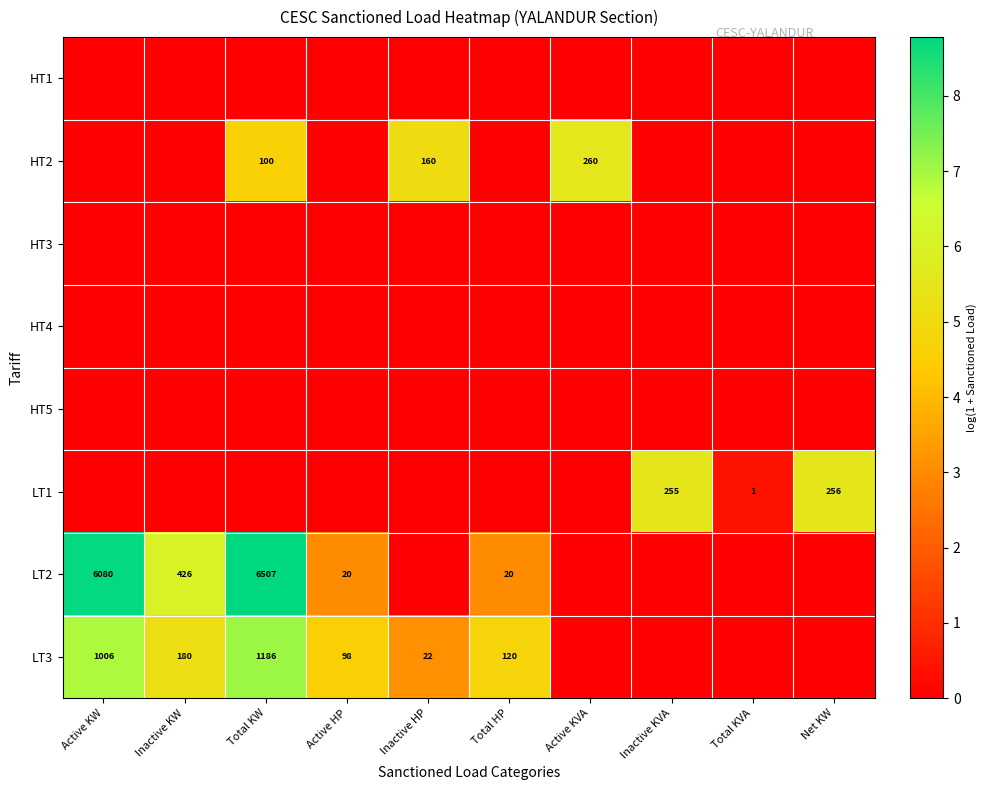

The value of HT2 at Active KVA is 260. True or false?

True